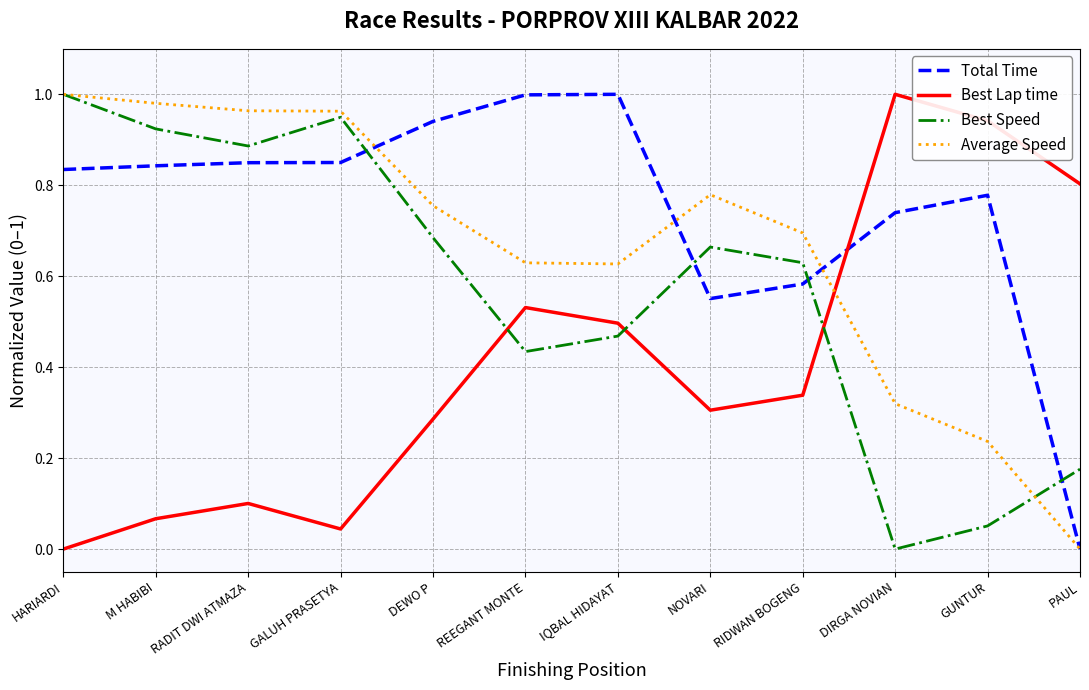

Is the value of Best Lap time at RADIT DWI ATMAZA greater than the value of Best Speed at PAUL?

No